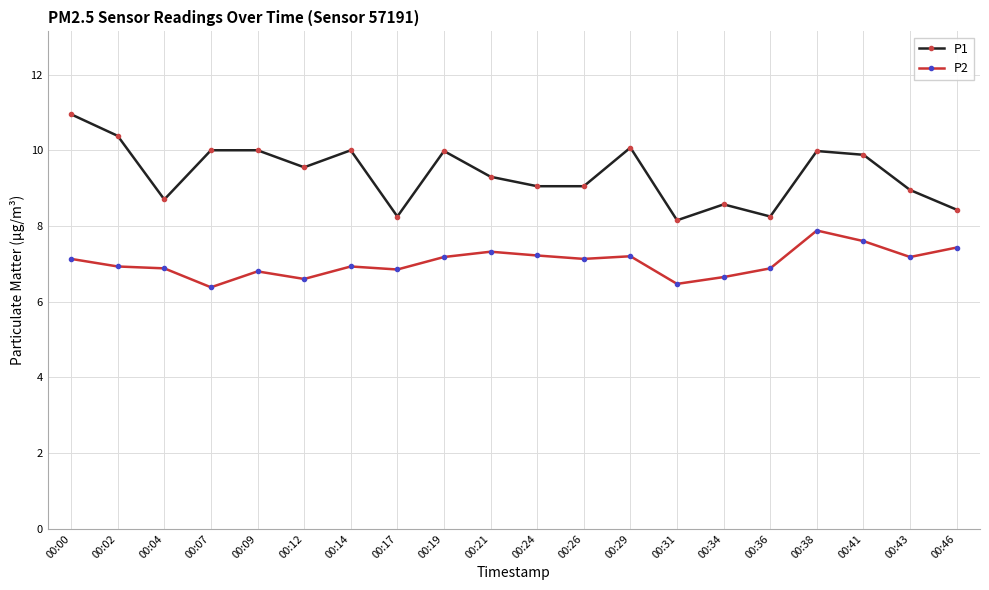

Is this an area chart (filled region under the line)?

No